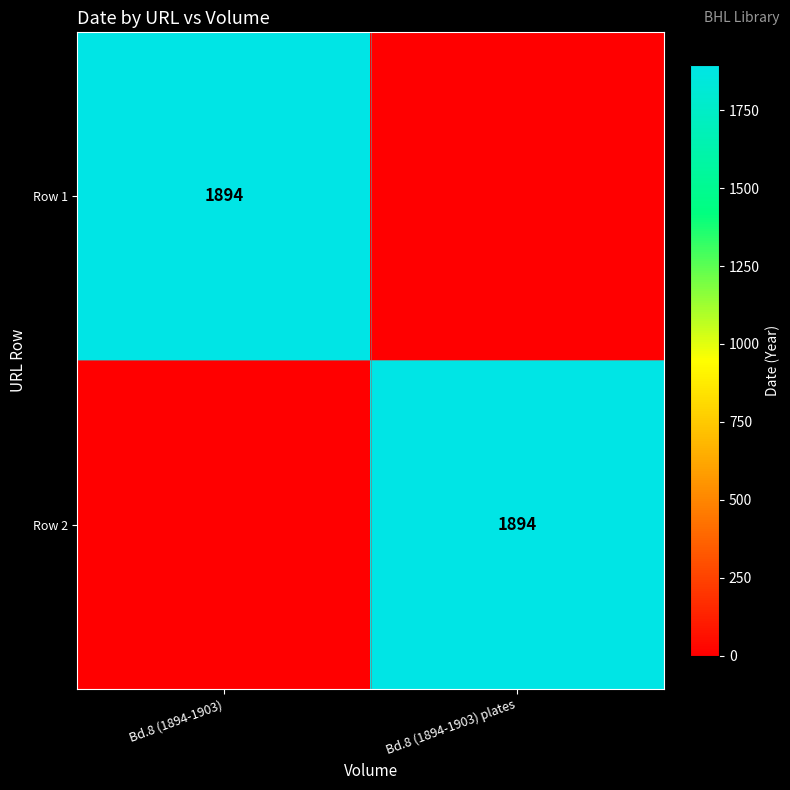

Between Bd.8 (1894-1903) plates and Bd.8 (1894-1903), which is larger?

Bd.8 (1894-1903)